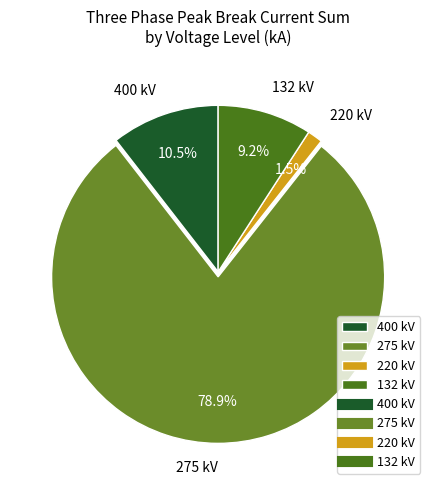

Which slice is the smallest?

220